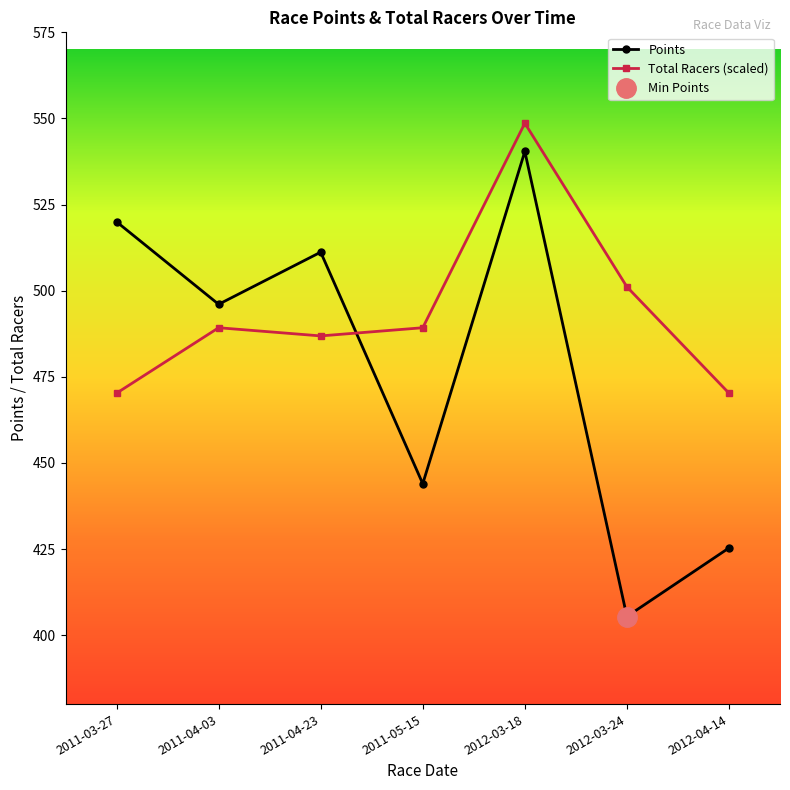

True or false: Total Racers and Points cross at least once.

True